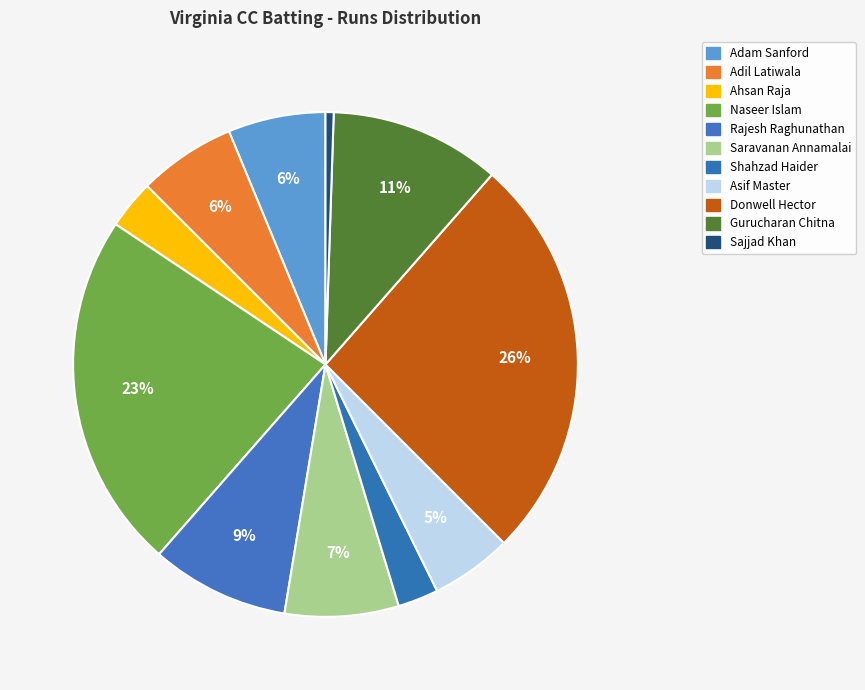

Between Sajjad Khan and Adam Sanford, which is larger?

Adam Sanford